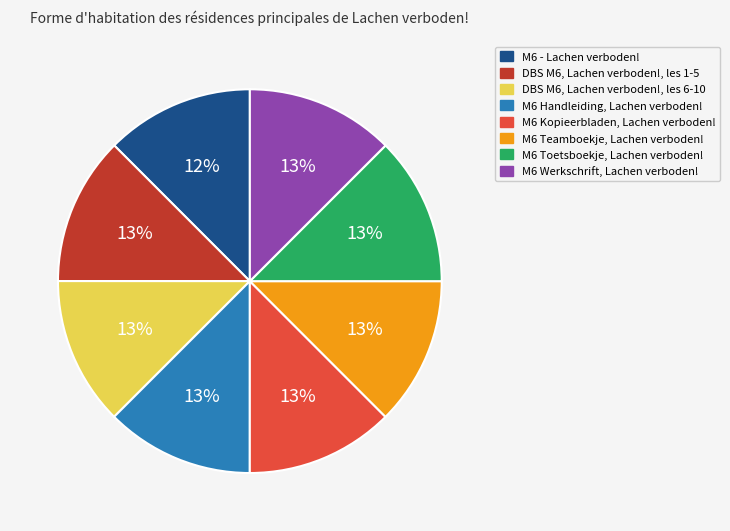

What percentage is the DBS M6, Lachen verboden!, les 6-10 slice, to the nearest percent?

13%